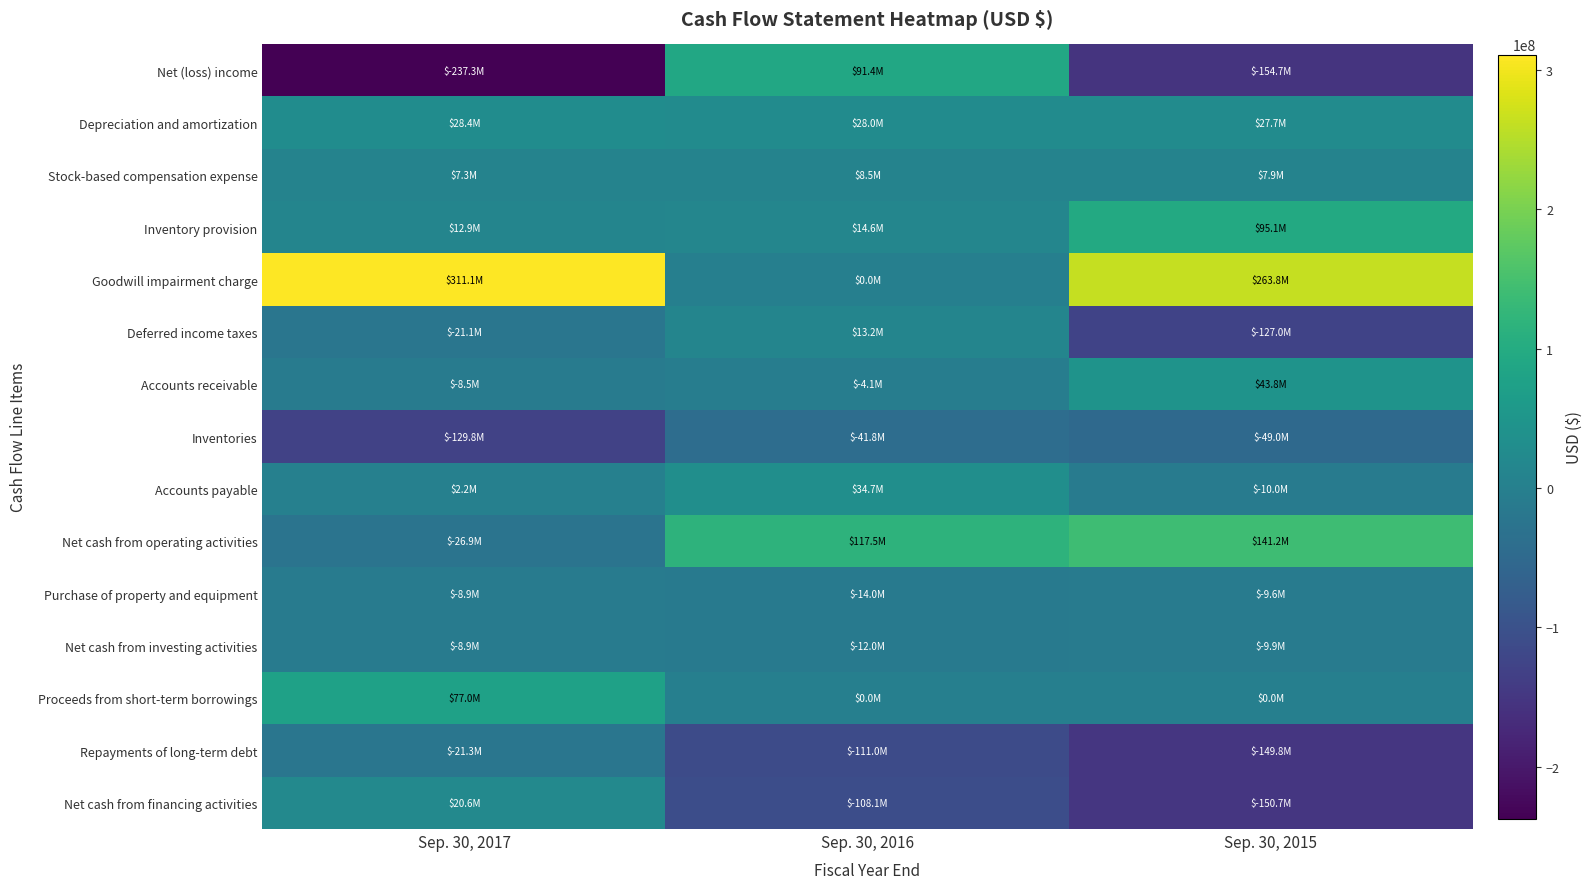

Which series has the widest spread of values?

Net (loss) income